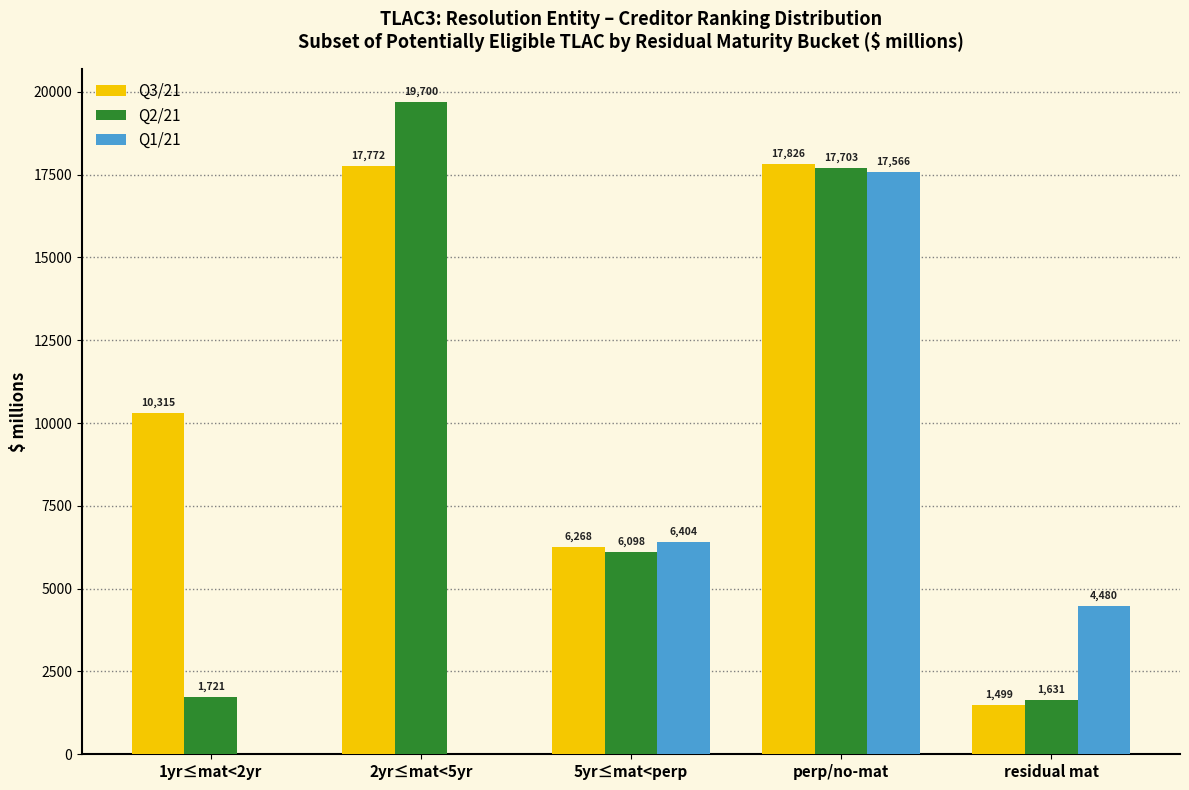

Reading right to left, list all the values displayed in this chart.

Q3/21: residual mat=1499	perp/no-mat=17826	5yr≤mat<perp=6268	2yr≤mat<5yr=17772	1yr≤mat<2yr=10315
Q2/21: residual mat=1631	perp/no-mat=17703	5yr≤mat<perp=6098	2yr≤mat<5yr=19700	1yr≤mat<2yr=1721
Q1/21: residual mat=4480	perp/no-mat=17566	5yr≤mat<perp=6404	2yr≤mat<5yr=0	1yr≤mat<2yr=0